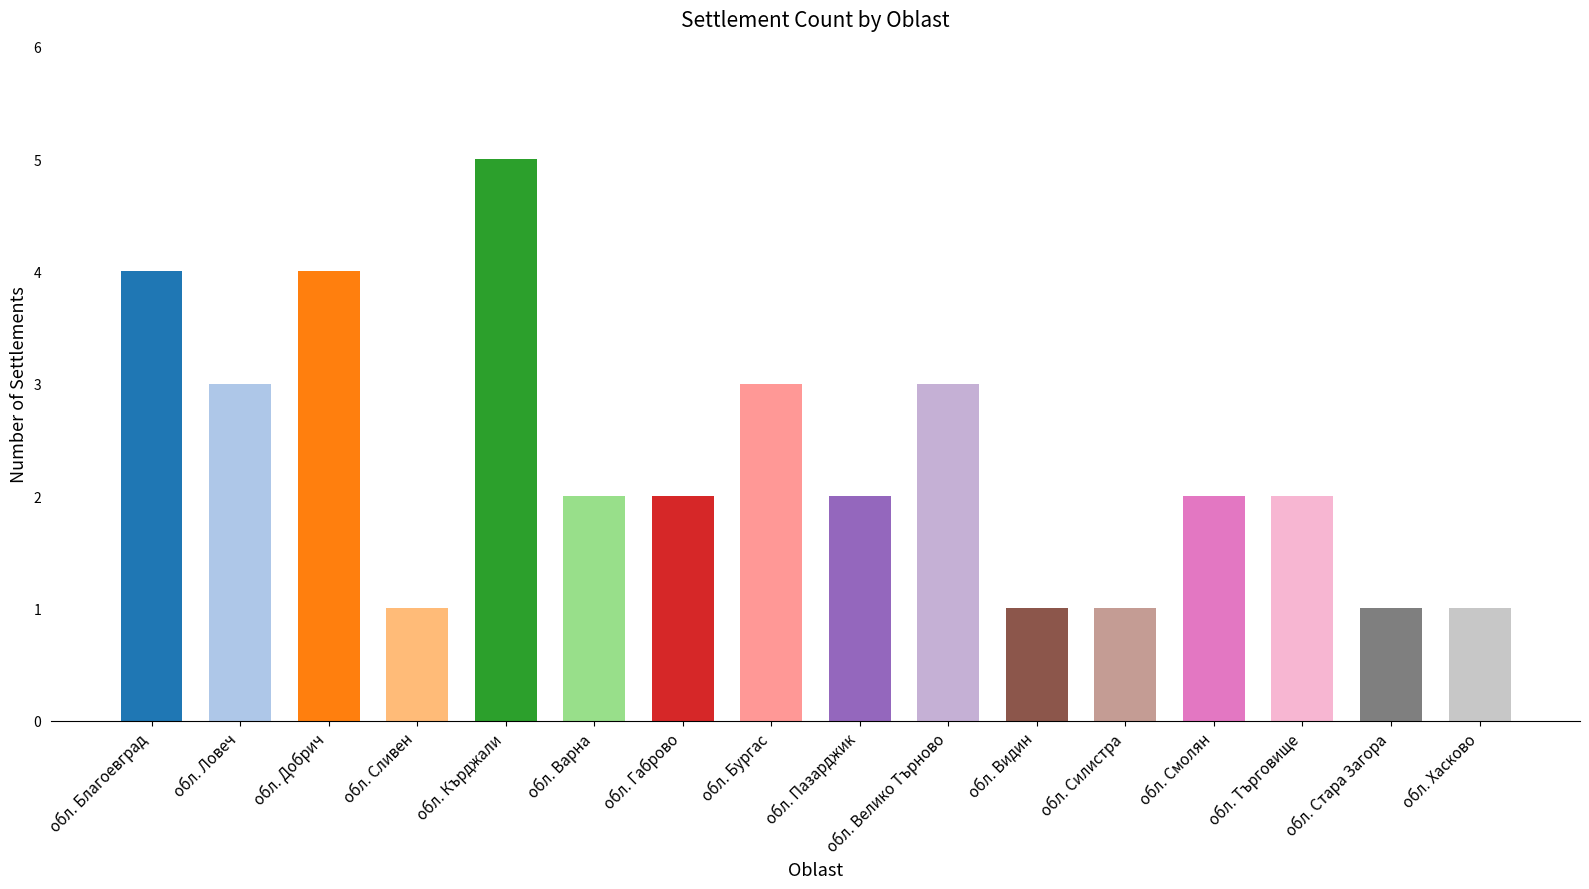

Approximately how many times larger is the value at обл. Смолян compared to обл. Велико Търново?

0.7